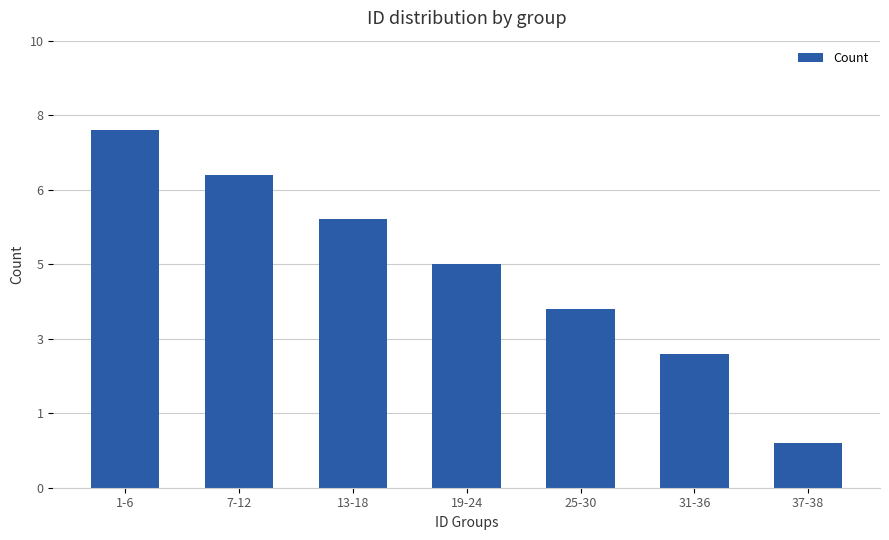

What is the sum of the values at 25-30 and 7-12?

11